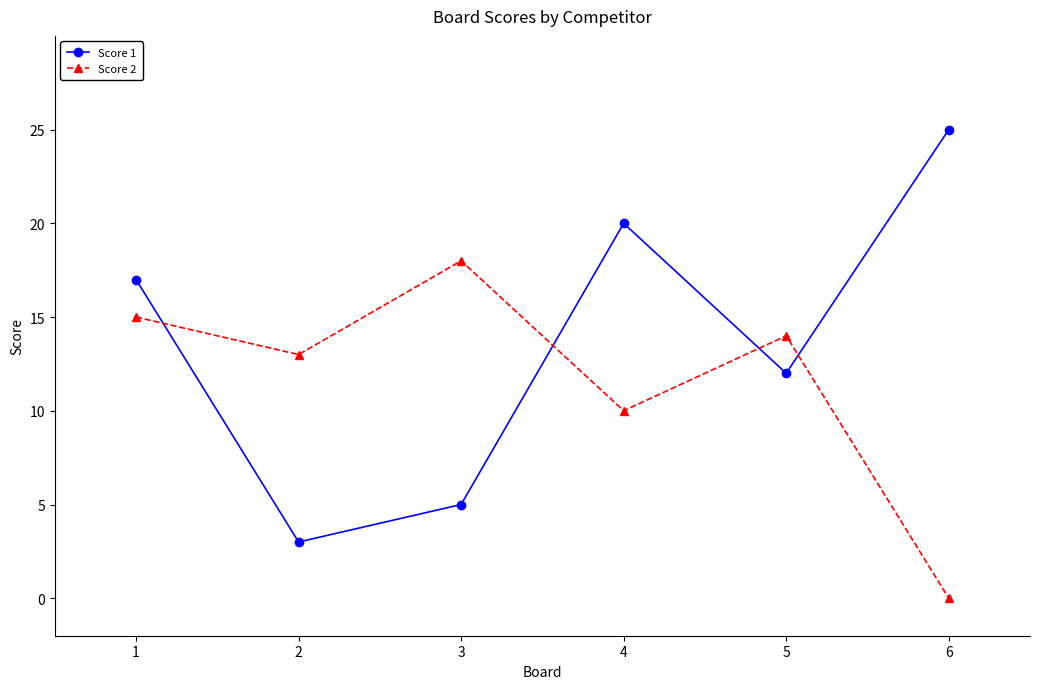

Where is Score 2 nearest to the value 9?

4